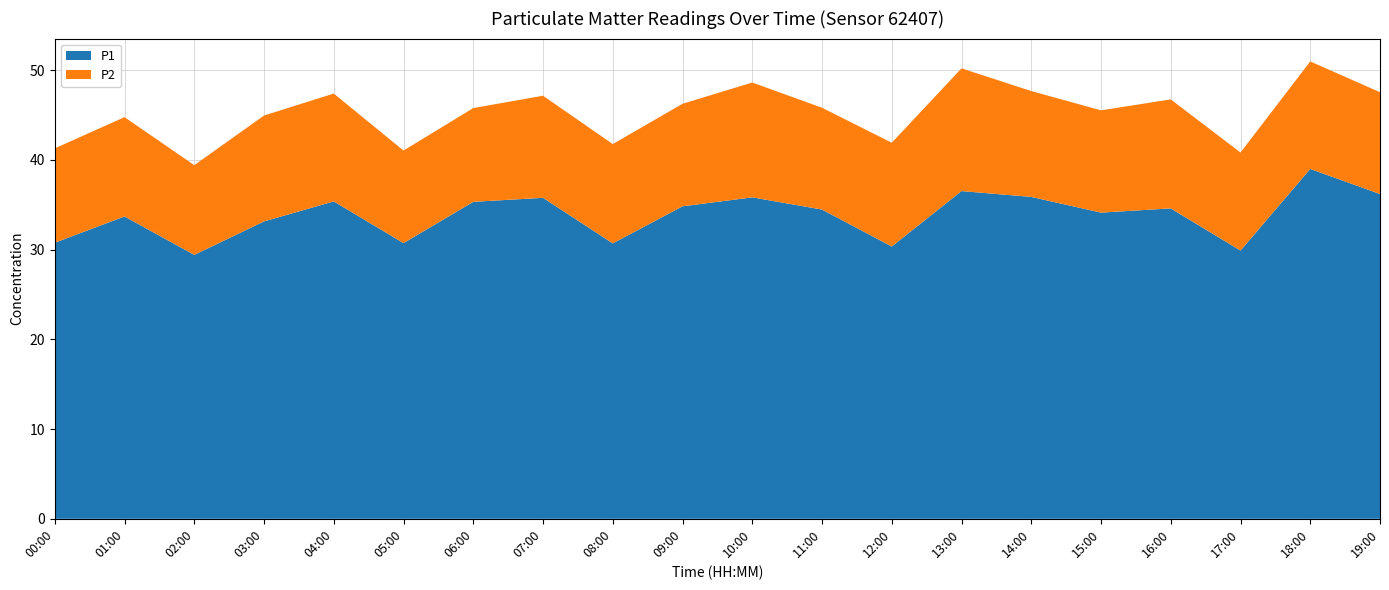

Reading right to left, transcribe all the data shown in this chart.

P1: 19:00=36.2	18:00=39.0	17:00=29.9	16:00=34.6	15:00=34.1	14:00=35.9	13:00=36.5	12:00=30.4	11:00=34.5	10:00=35.8	09:00=34.8	08:00=30.7	07:00=35.8	06:00=35.3	05:00=30.7	04:00=35.4	03:00=33.1	02:00=29.4	01:00=33.7	00:00=30.8
P2: 19:00=11.3	18:00=12.0	17:00=10.9	16:00=12.2	15:00=11.4	14:00=11.8	13:00=13.7	12:00=11.6	11:00=11.3	10:00=12.8	09:00=11.4	08:00=11.1	07:00=11.4	06:00=10.4	05:00=10.3	04:00=12.0	03:00=11.8	02:00=10.0	01:00=11.1	00:00=10.5